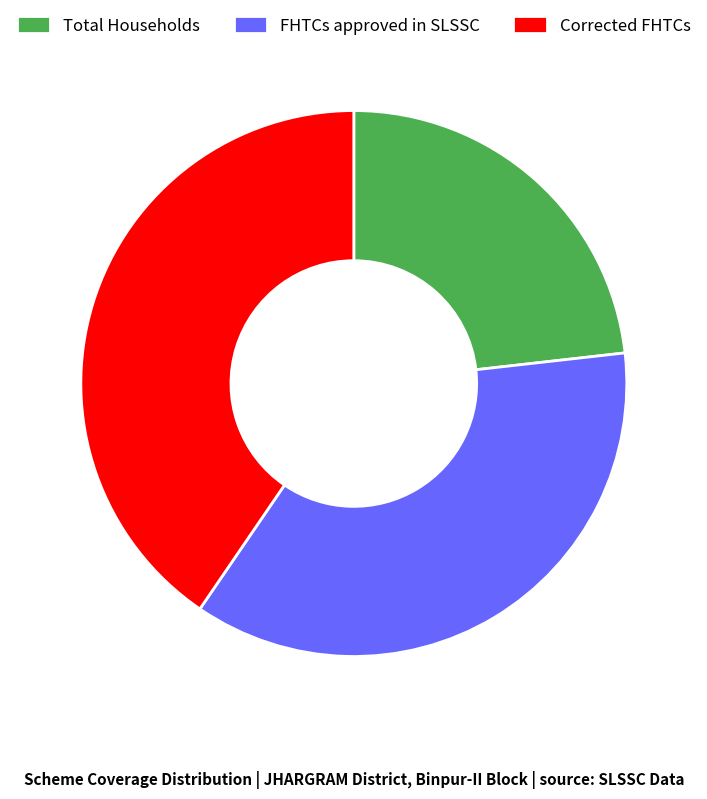

Which slice is the largest?

Corrected FHTCs